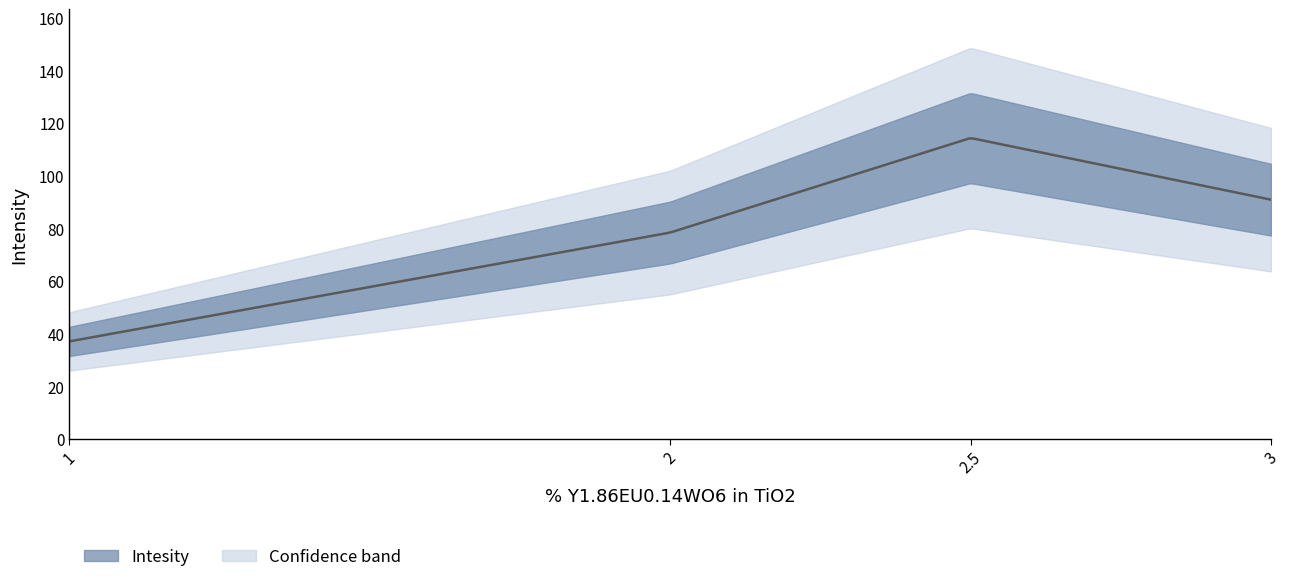

How many points are higher than both their immediate neighbors (excluding endpoints)?

1